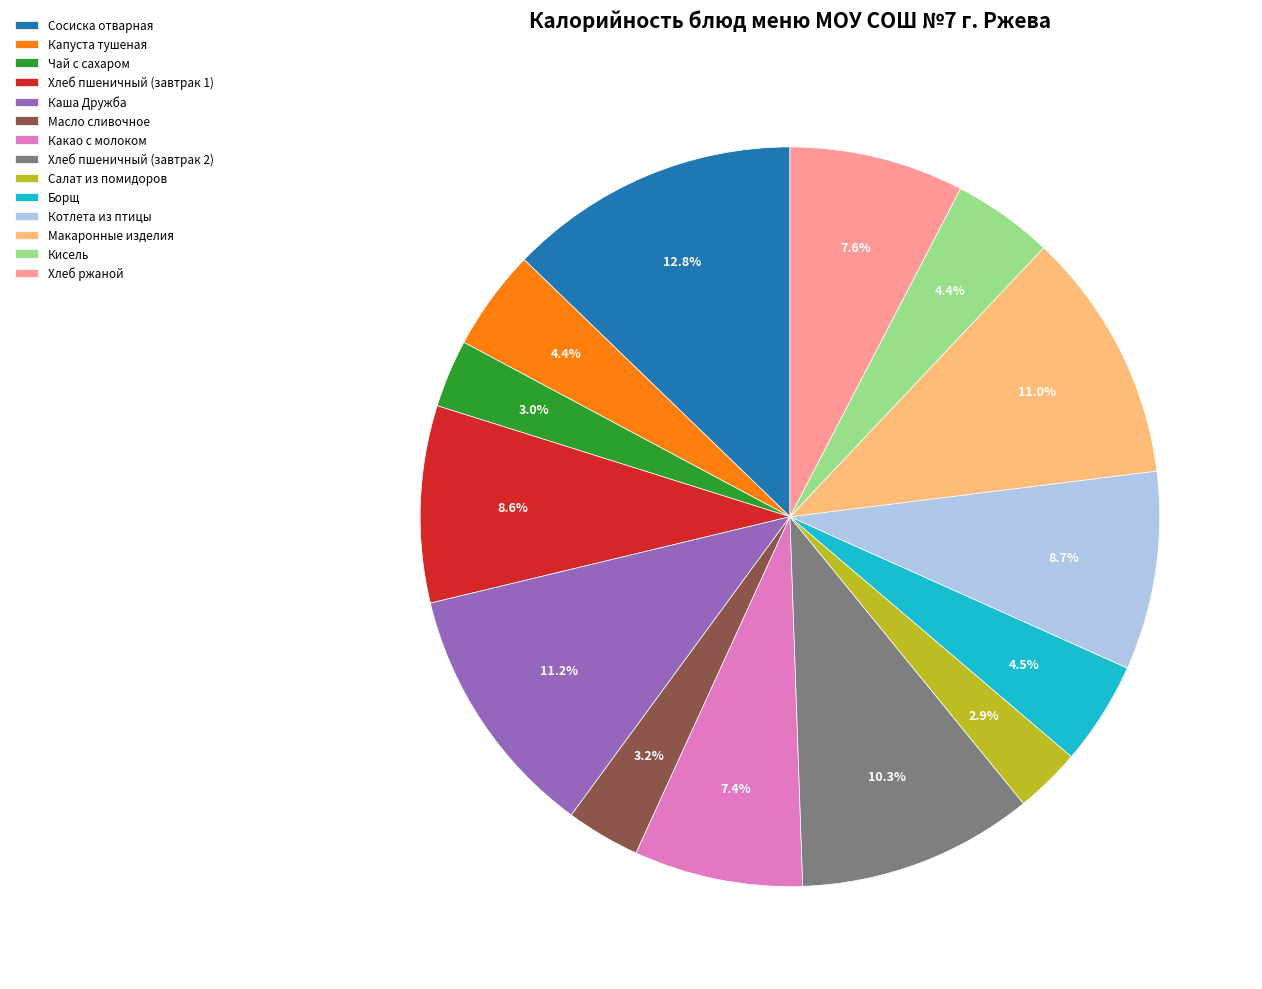

To the nearest percent, what portion does Какао с молоком represent?

7%